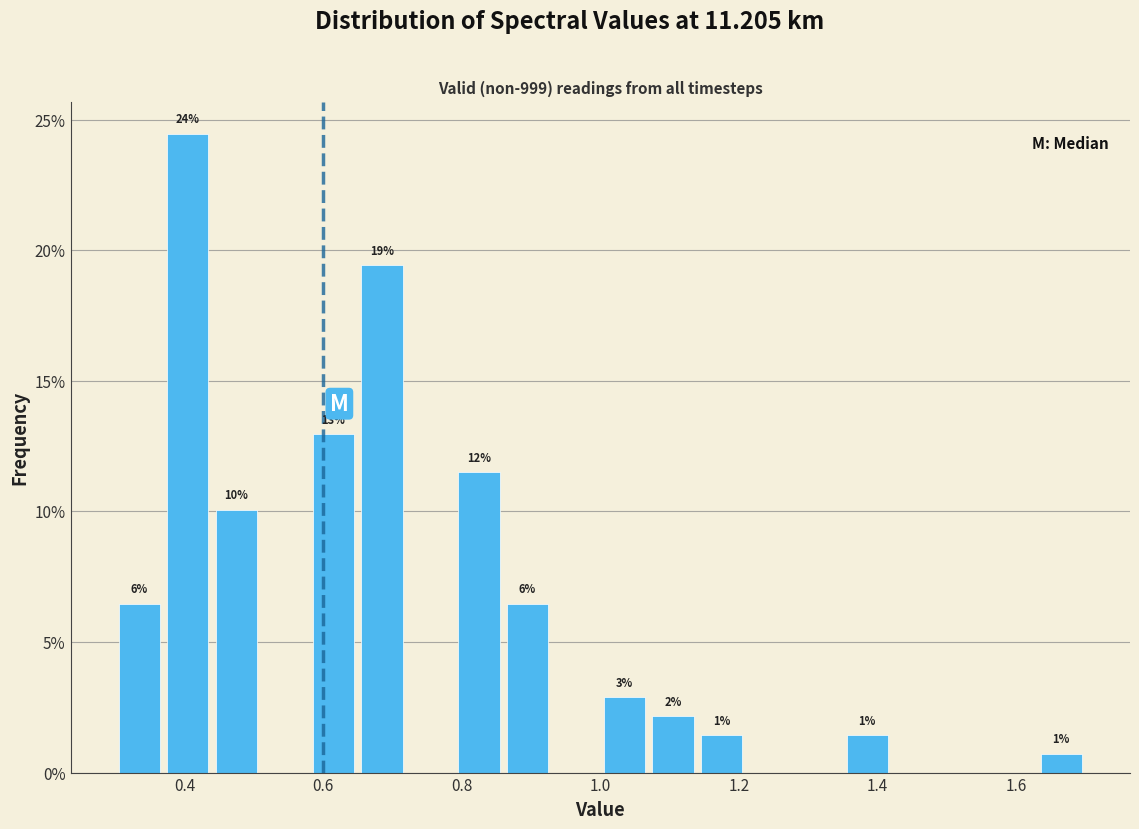

Read against the x-axis, roughly where is the centre of the tallest bar?

0.40